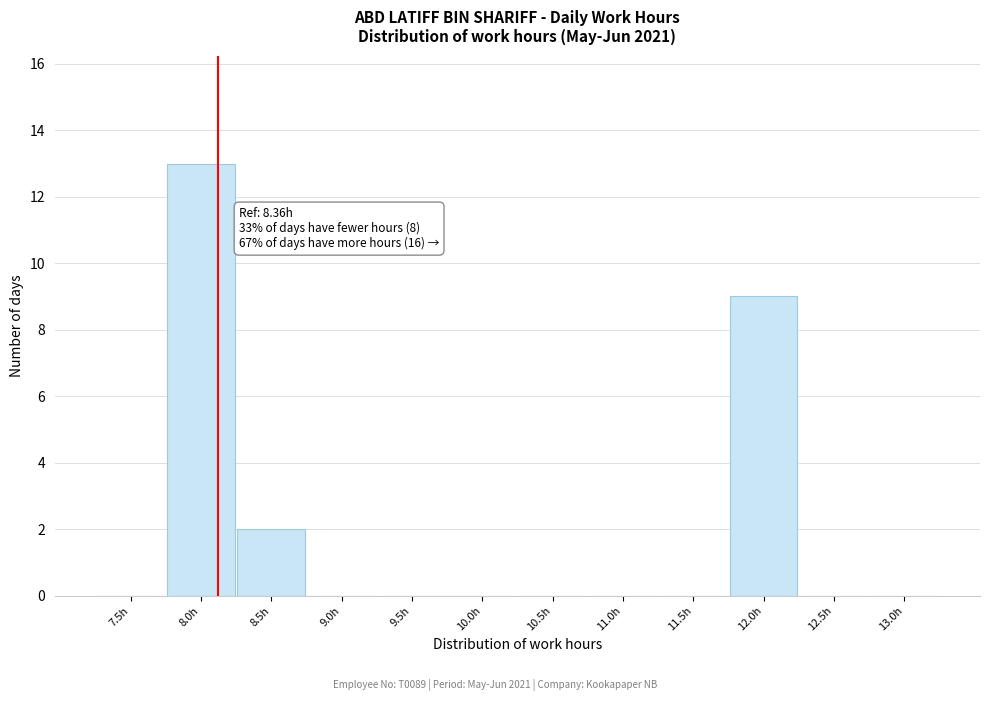

Reading left to right, what are all the values shown in this chart?

7.5h=0	8.0h=13	8.5h=2	9.0h=0	9.5h=0	10.0h=0	10.5h=0	11.0h=0	11.5h=0	12.0h=9	12.5h=0	13.0h=0